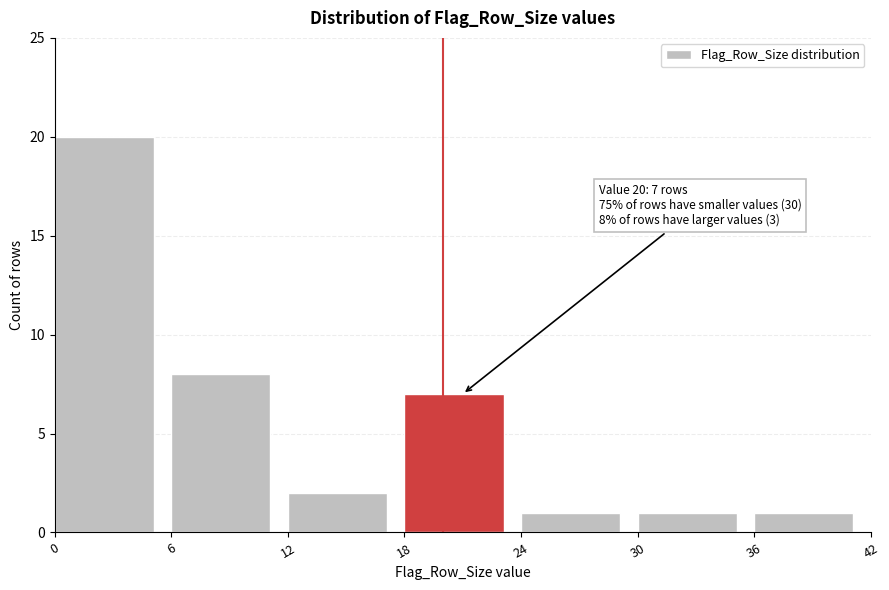

Over which range of the x-axis is the bar tallest?

0 to 6